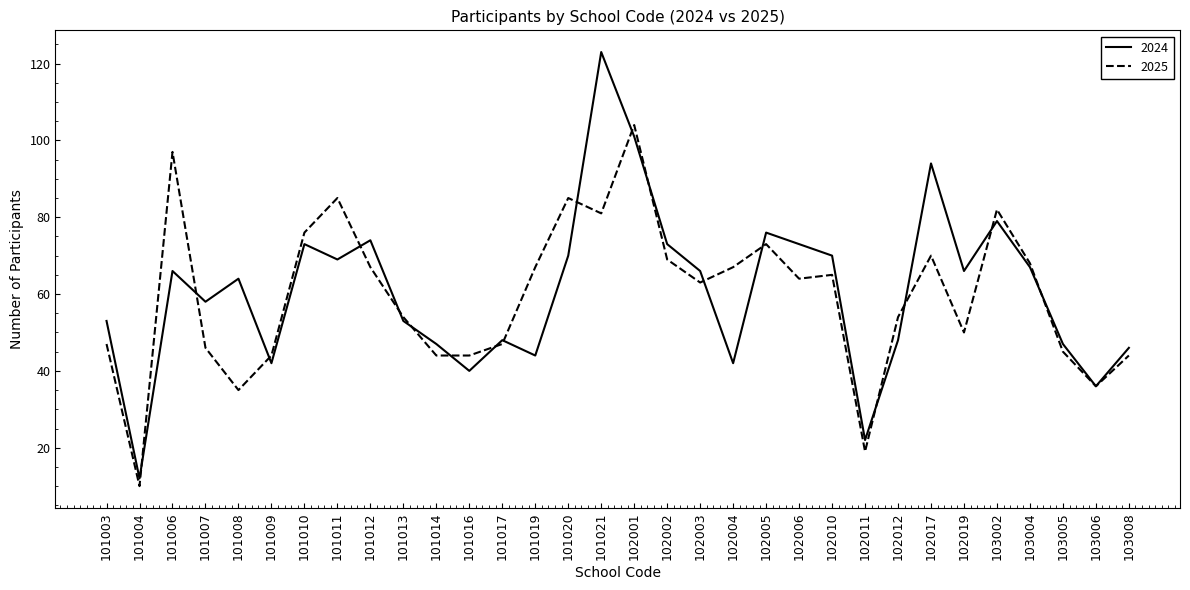

What is the total value across all series at 101007?

104